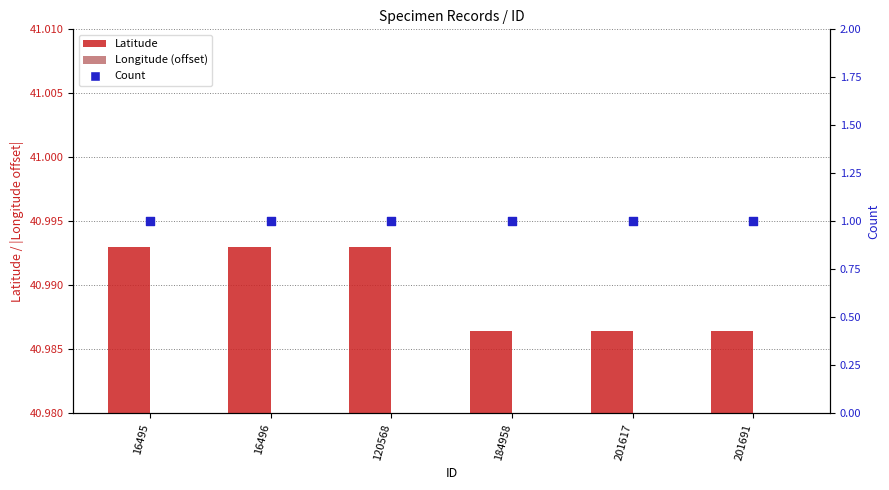

What are all the series names shown in the legend?

Latitude, Longitude (offset), Count